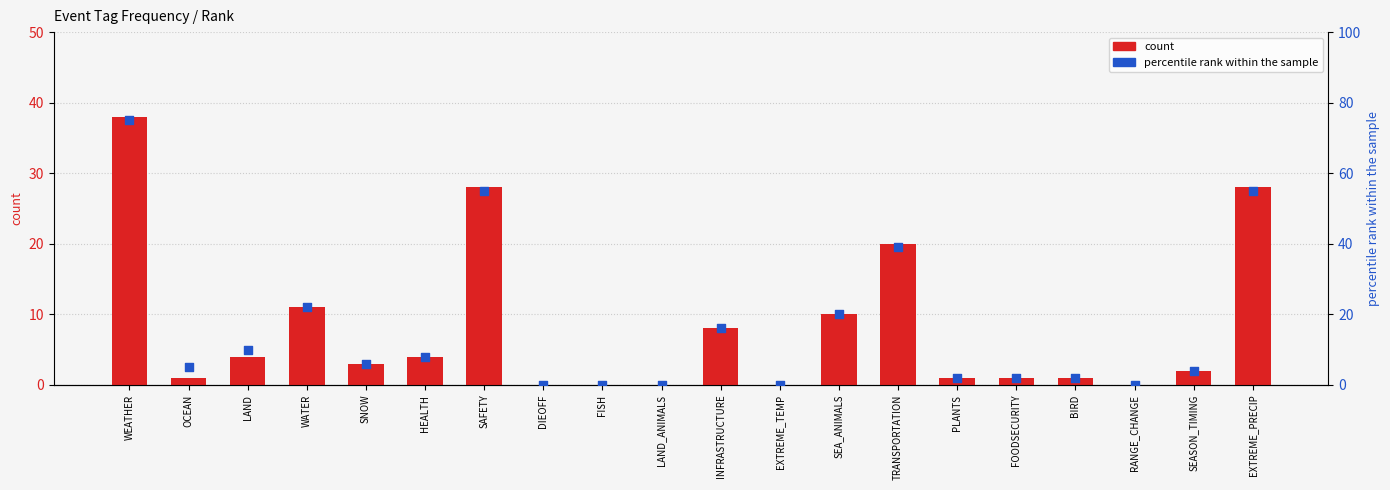

What is the total value across all series at EXTREME_PRECIP?

83